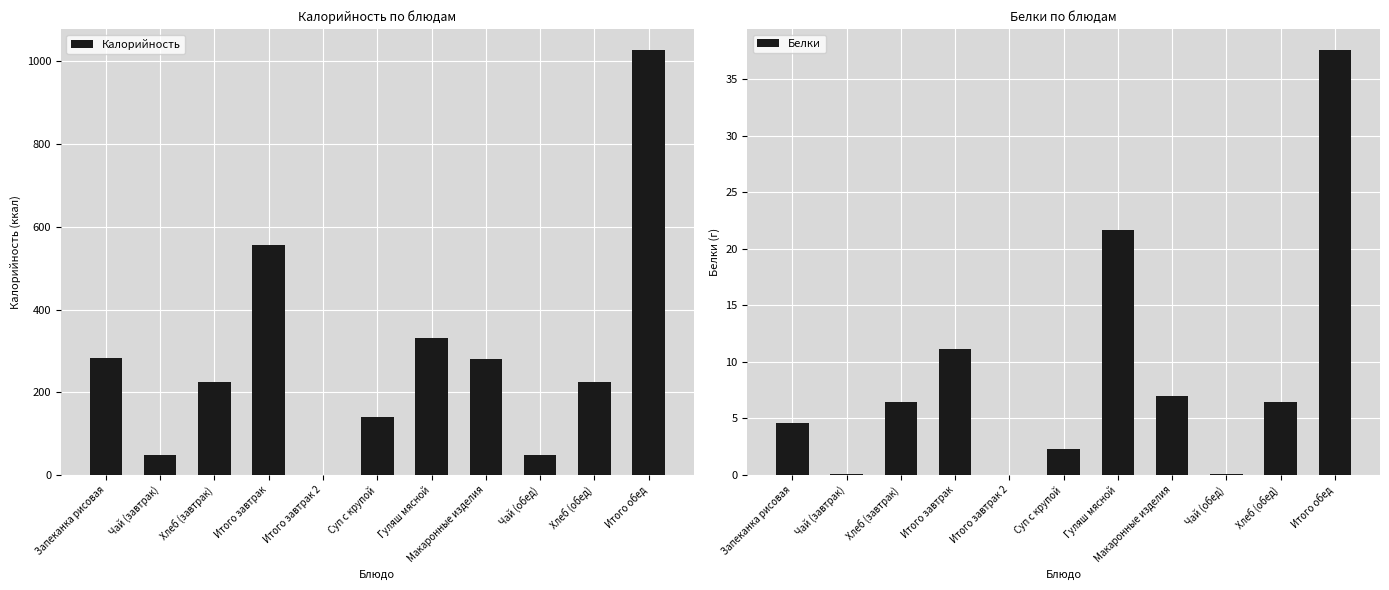

What is the spread (max minus min) of values at Хлеб (завтрак)?

218.6